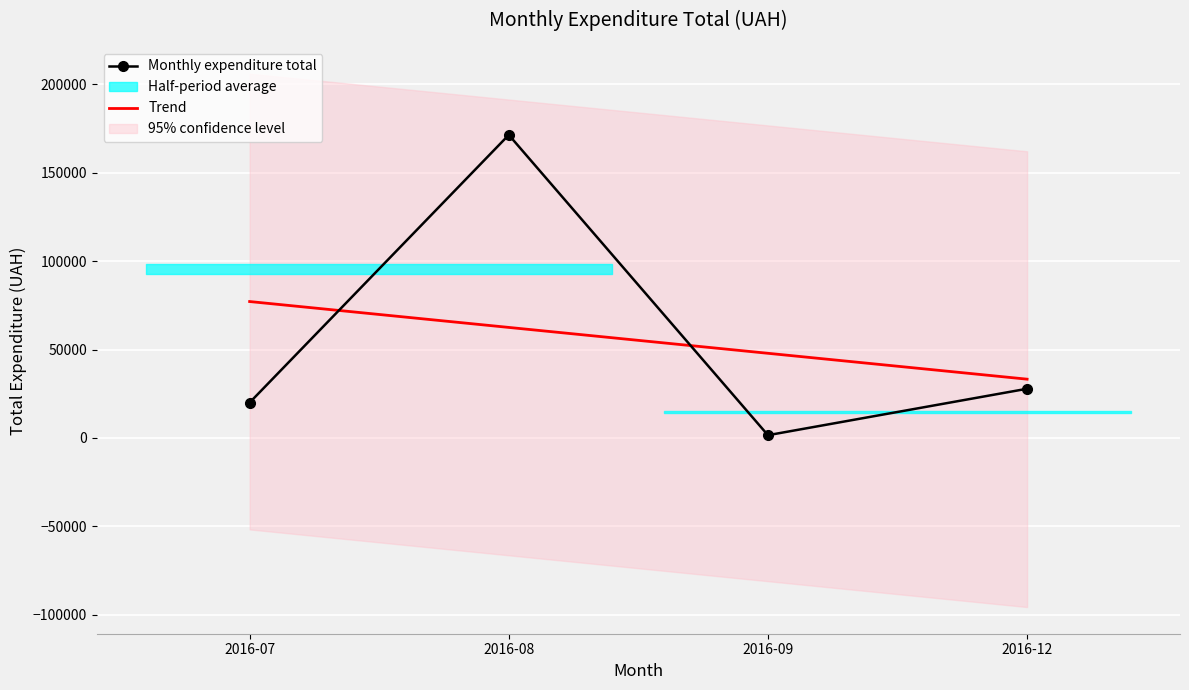

The Trend series shows 28097.0 at 2016-09. True or false?

False